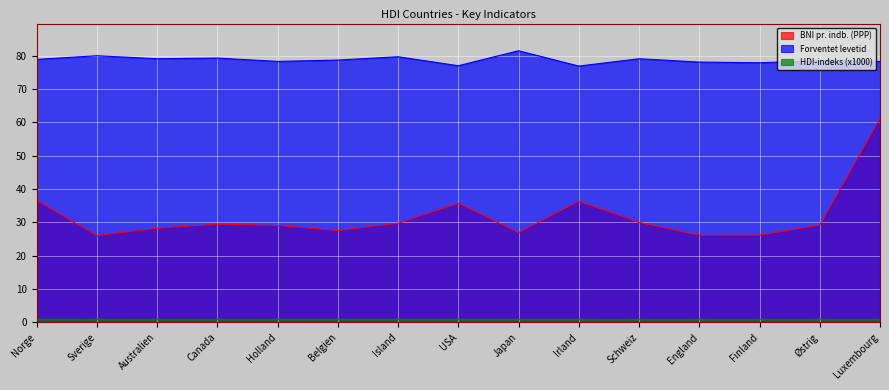

Reading left to right, what are all the values shown in this chart?

BNI pr. indb. (PPP): 36.6	26.1	28.3	29.5	29.1	27.6	29.8	35.8	26.9	36.4	30.0	26.1	26.2	29.2	61.2
Forventet levetid: 78.9	80.0	79.1	79.3	78.3	78.7	79.7	77.0	81.5	76.9	79.1	78.1	77.9	78.5	78.3
HDI-indeks (x1000): 1.0	0.9	0.9	0.9	0.9	0.9	0.9	0.9	0.9	0.9	0.9	0.9	0.9	0.9	0.9